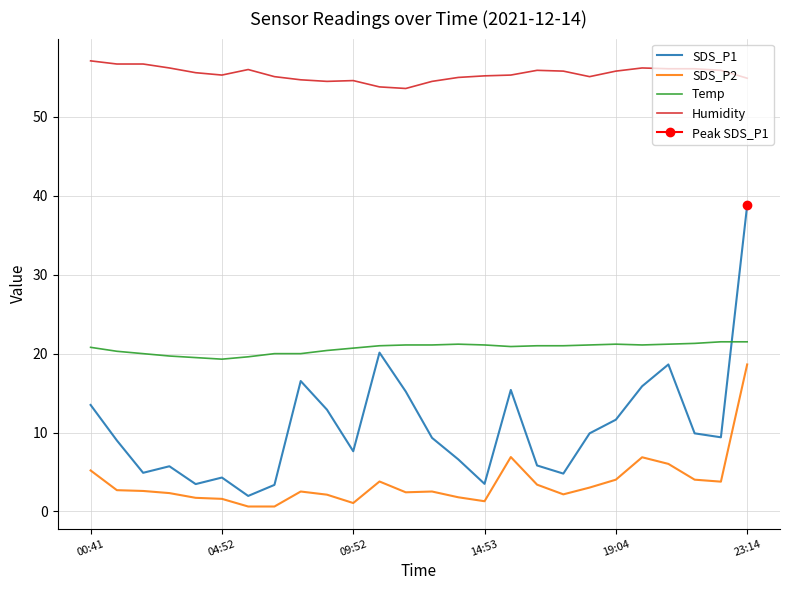

What are all the series names shown in the legend?

SDS_P1, SDS_P2, Temp, Humidity